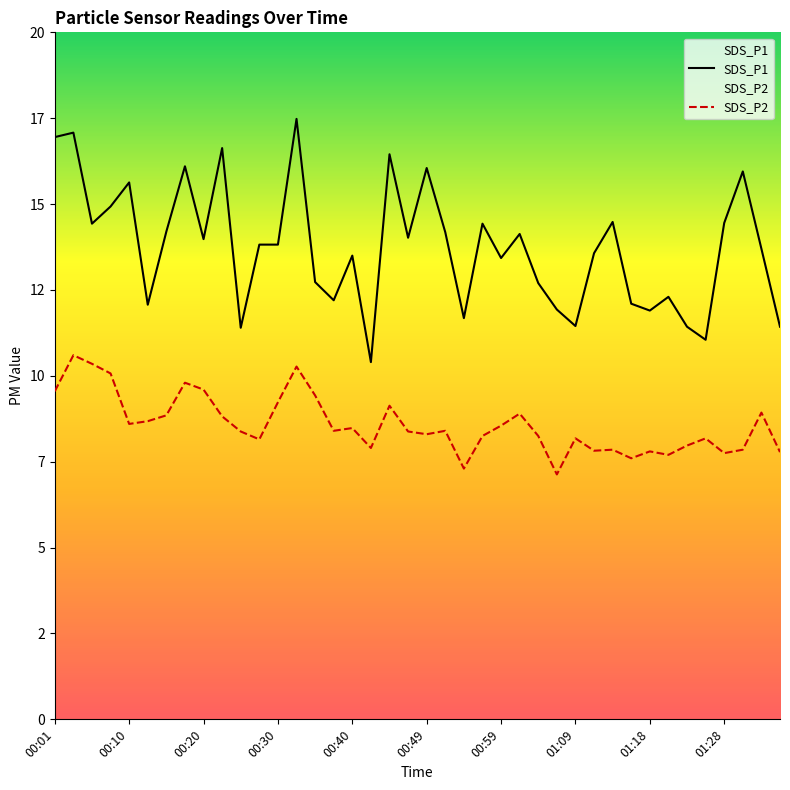

What is the sum of all SDS_P2 values?

343.2